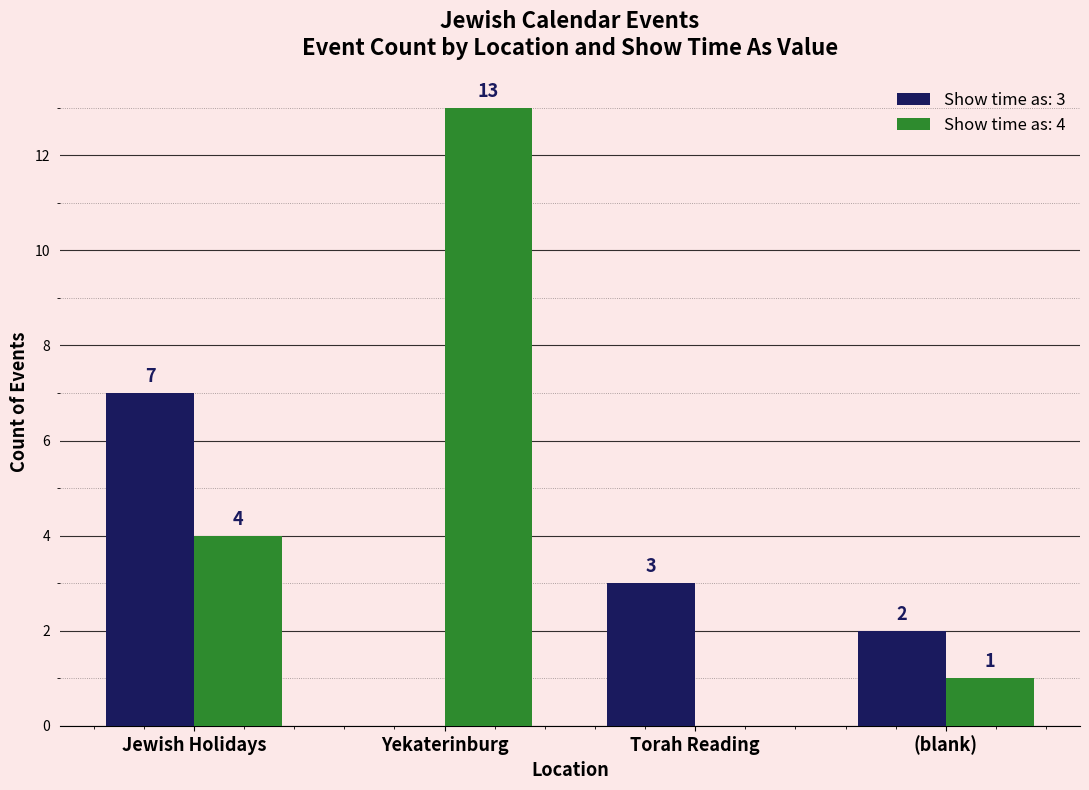

What is the greatest value displayed?

13